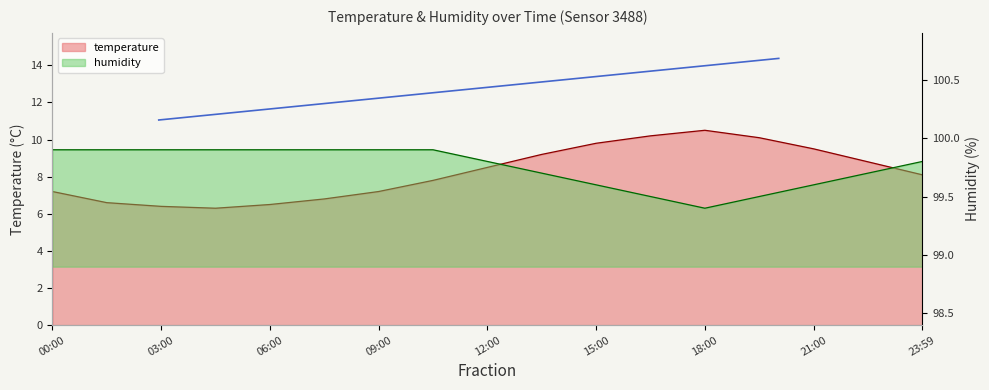

What are all the series names shown in the legend?

temperature, humidity